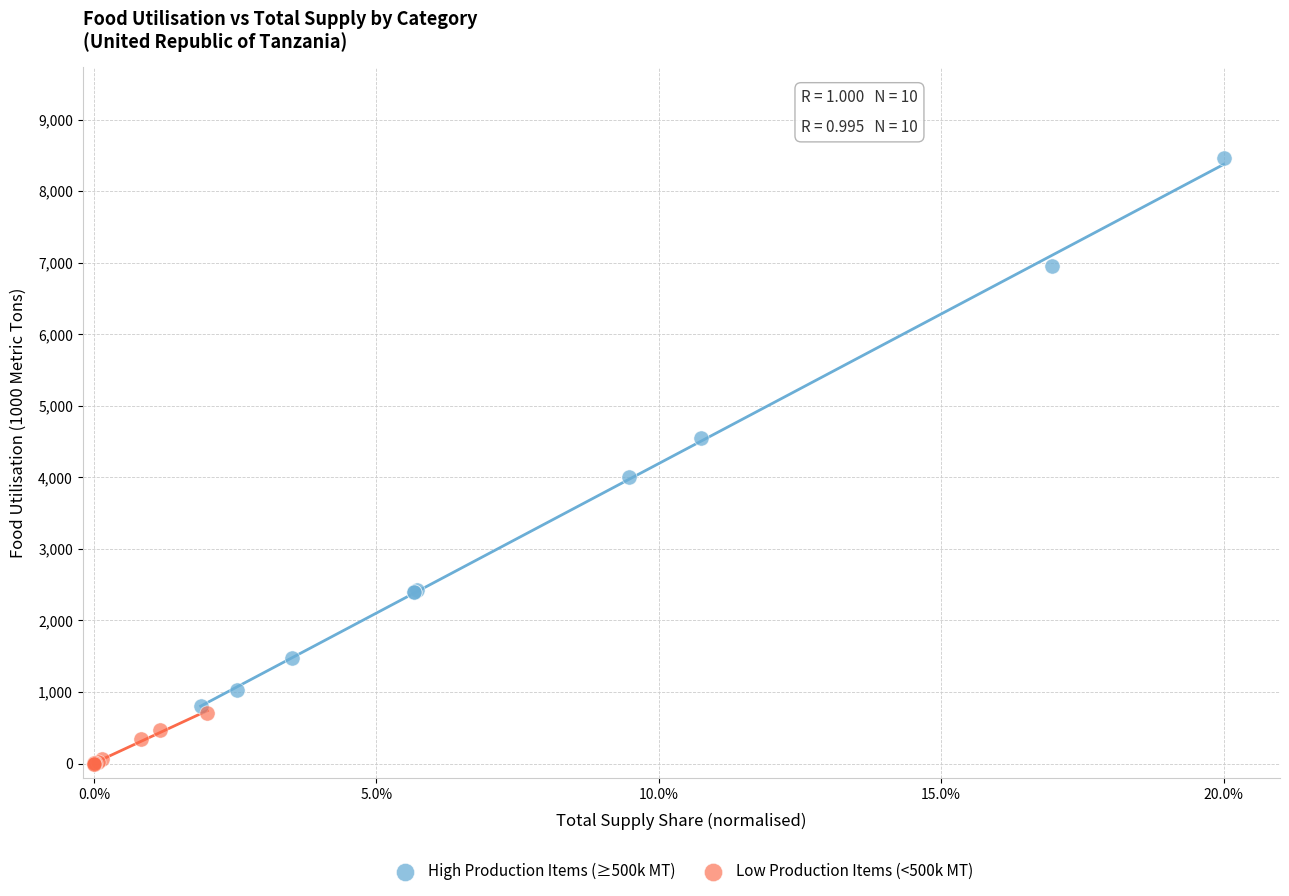

Which series reaches the minimum Y coordinate?

Low Production Items (<500k MT)